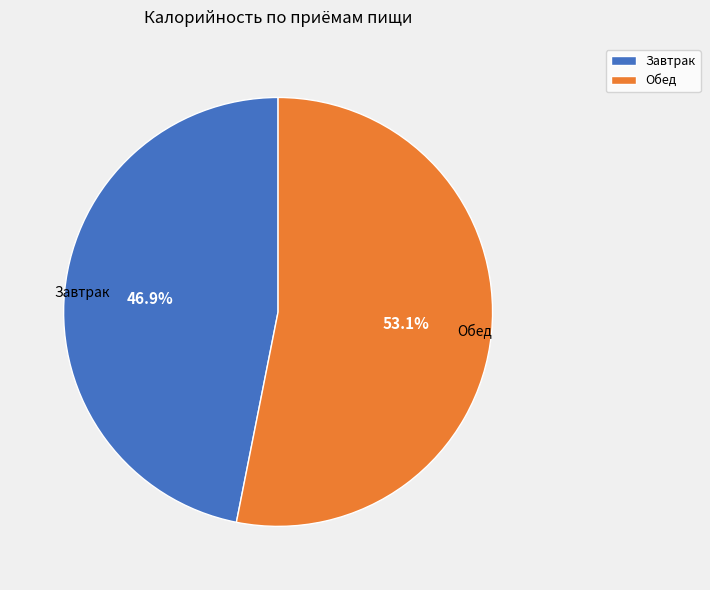

What percentage do Завтрак and Обед together represent?

100.0%